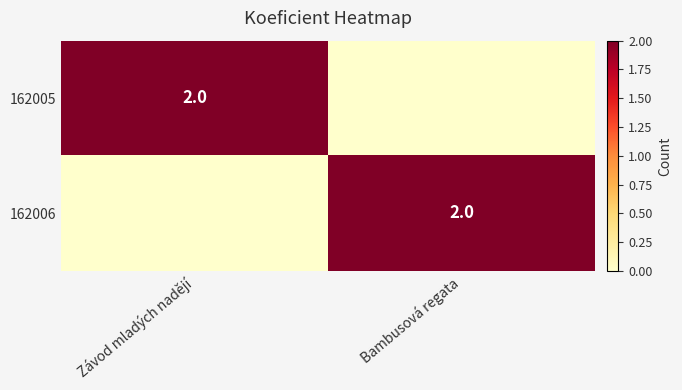

Is it true that 162006 equals 2 at Bambusová regata?

True